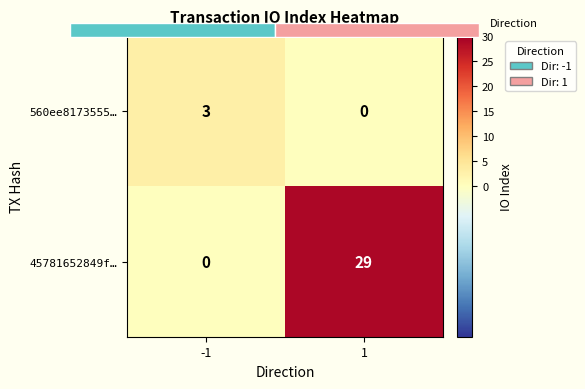

Rank the series by their average value, from lowest to highest.

560ee8173555…, 45781652849f…